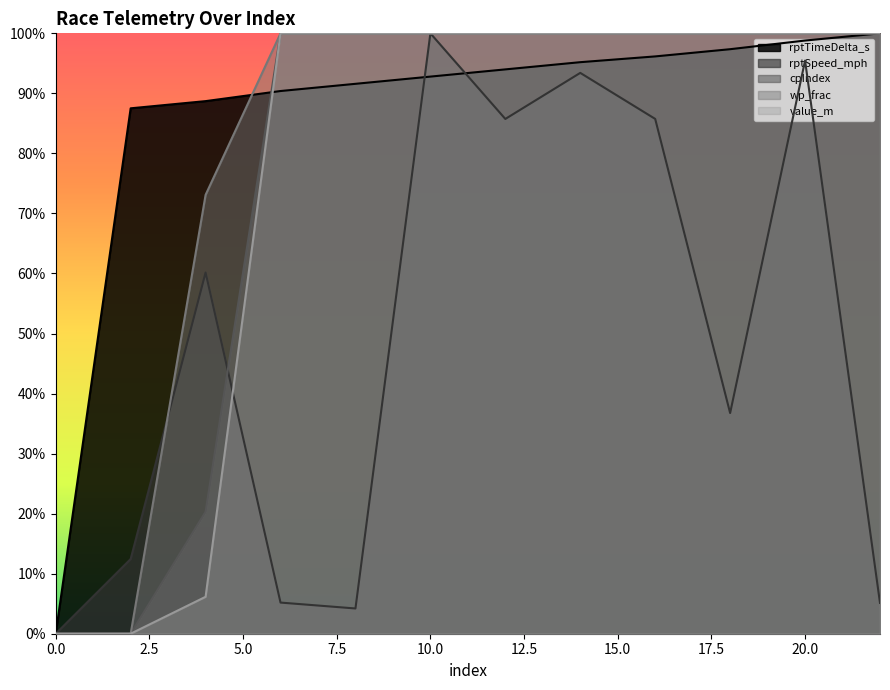

Reading left to right, transcribe all the data shown in this chart.

rptTimeDelta_s: 0=0.0	2=0.9	4=0.9	6=0.9	8=0.9	10=0.9	12=0.9	14=1.0	16=1.0	18=1.0	20=1.0	22=1.0
rptSpeed_mph: 0=0.0	2=0.1	4=0.6	6=0.1	8=0.0	10=1.0	12=0.9	14=0.9	16=0.9	18=0.4	20=1.0	22=0.1
cpIndex: 0=0.0	2=0.0	4=0.2	6=1.0	8=1.0	10=1.0	12=1.0	14=1.0	16=1.0	18=1.0	20=1.0	22=1.0
wp_frac: 0=0.0	2=0.0	4=0.7	6=1.0	8=1.0	10=1.0	12=1.0	14=1.0	16=1.0	18=1.0	20=1.0	22=1.0
value_m: 0=0.0	2=0.0	4=0.1	6=1.0	8=1.0	10=1.0	12=1.0	14=1.0	16=1.0	18=1.0	20=1.0	22=1.0